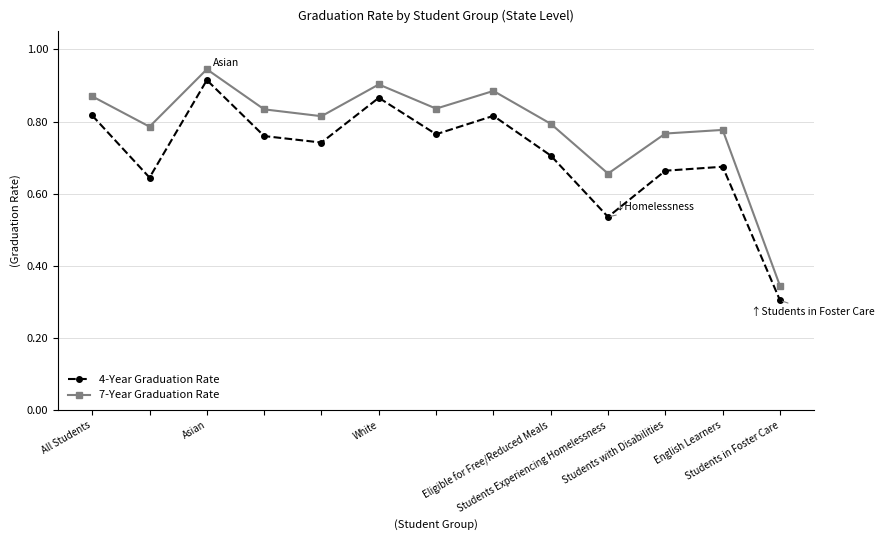

At how many categories does at least one series exceed 0?

13